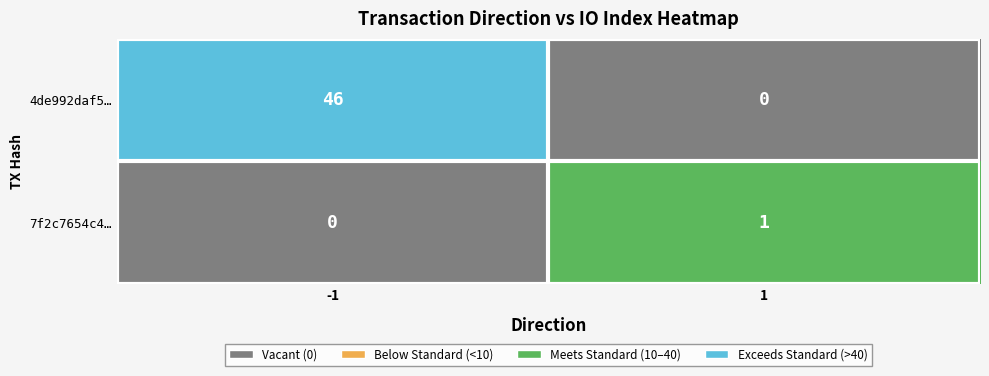

What is the difference between the 4de992daf5… values at 1 and -1?

46